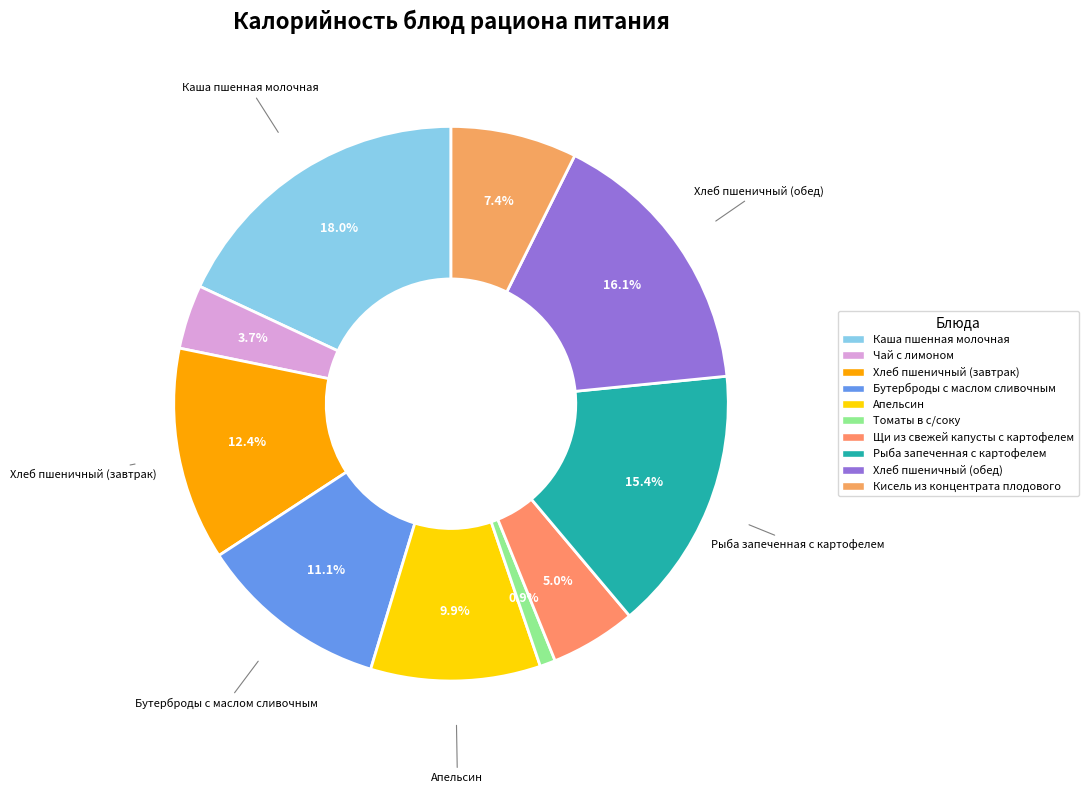

Approximately how many times larger is the value at Щи из свежей капусты с картофелем compared to Рыба запеченная с картофелем?

0.3